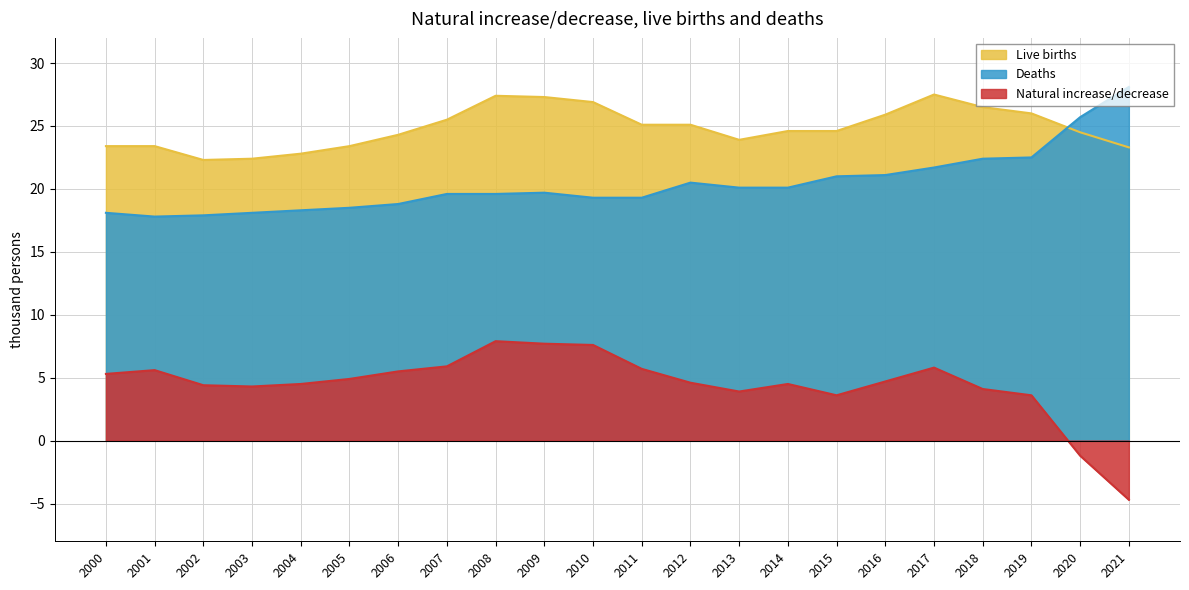

Between 2007 and 2020, which is larger?

2007